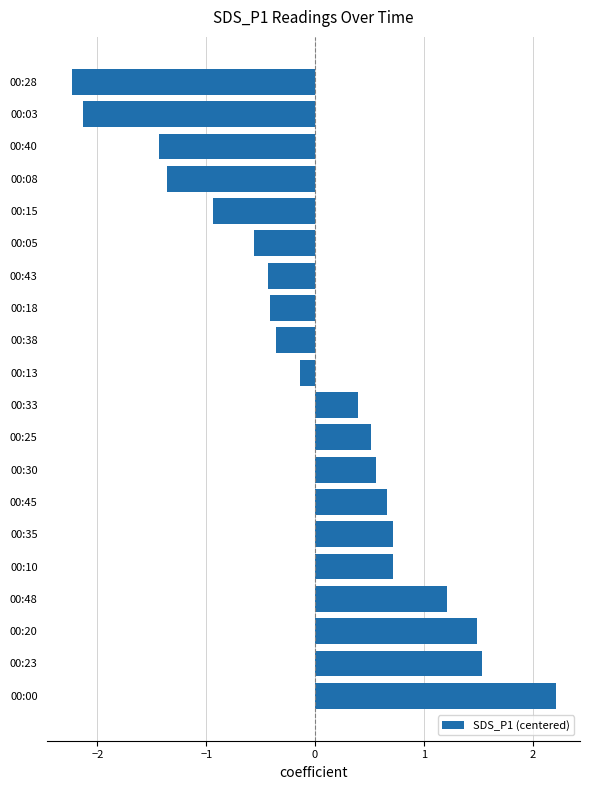

What is the change in value from 00:20 to 00:10?

-0.8